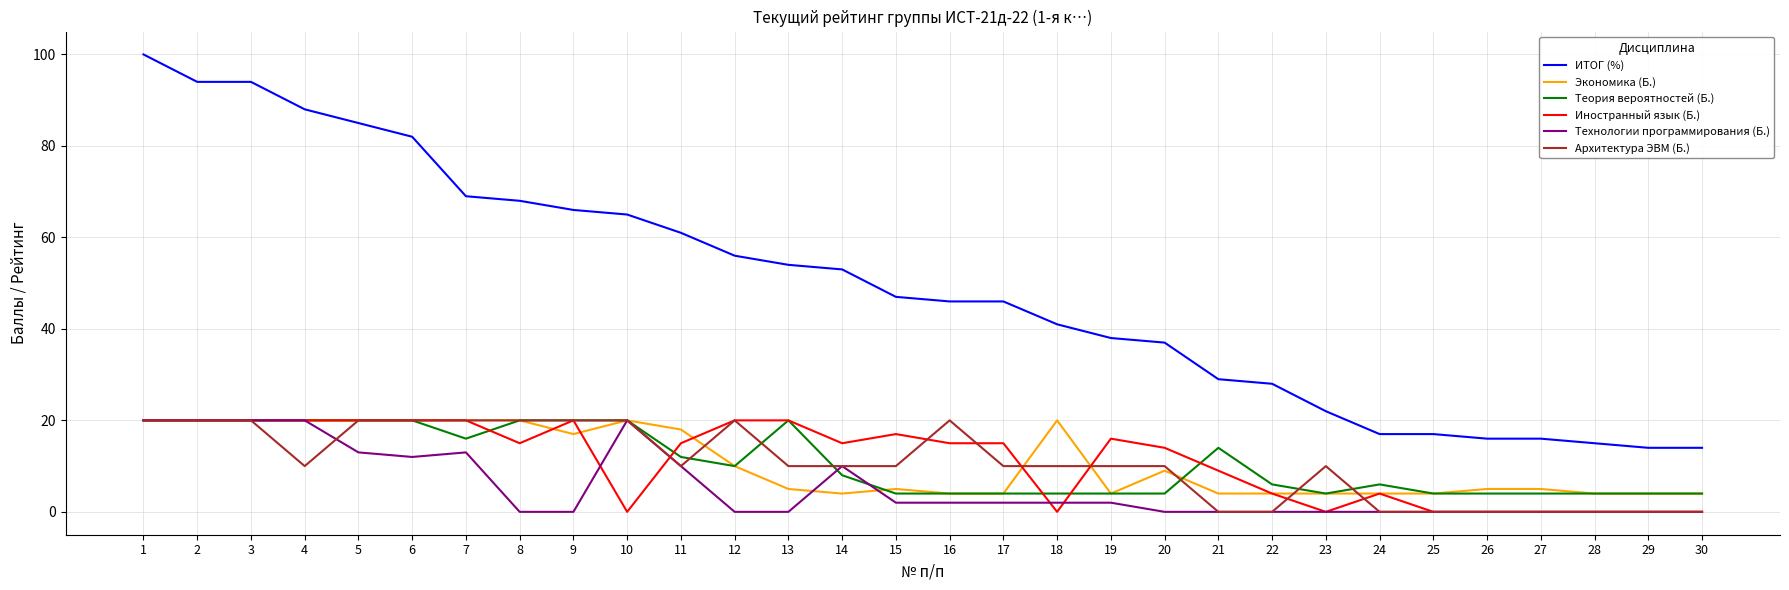

Is the value of Теория вероятностей (Б.) at 17 greater than the value of Иностранный язык (Б.) at 6?

No